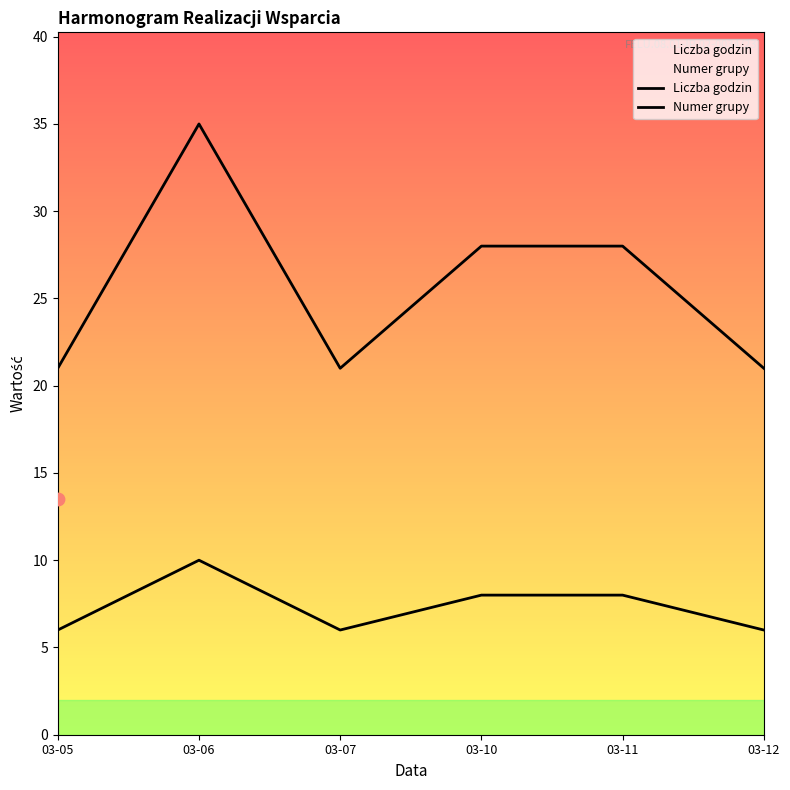

Which series contains the highest Y value?

Numer grupy